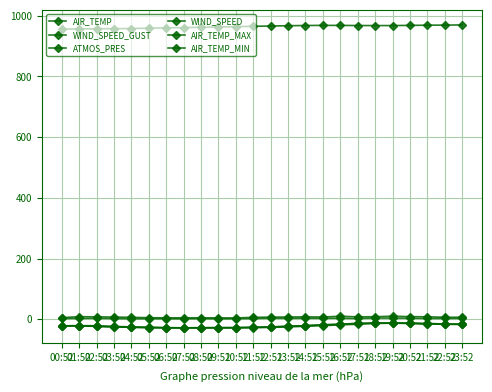

What is the sum of the ATMOS_PRES values at 19:52 and 14:52?

1936.0